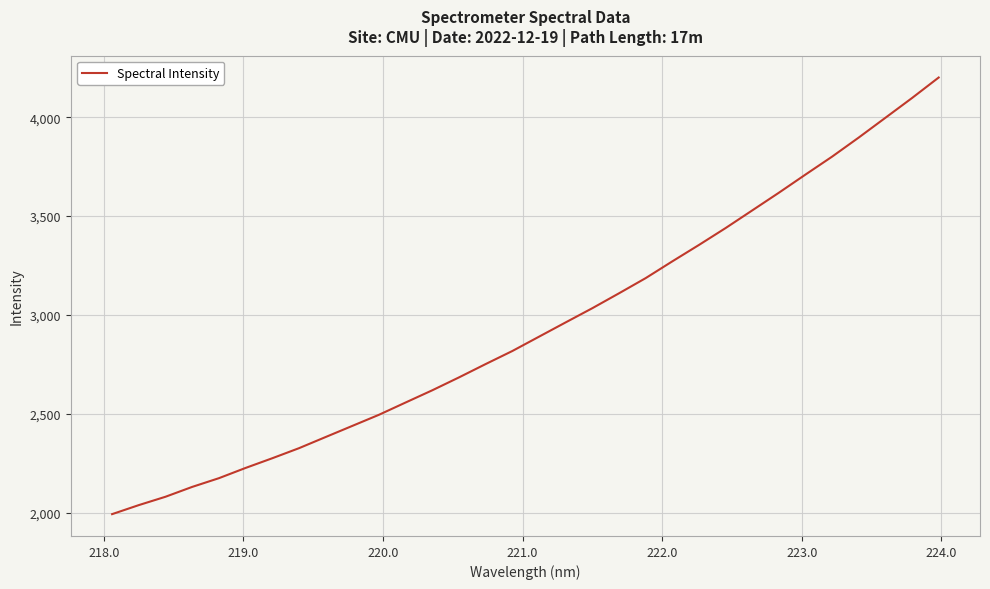

What is the average value?

2940.9